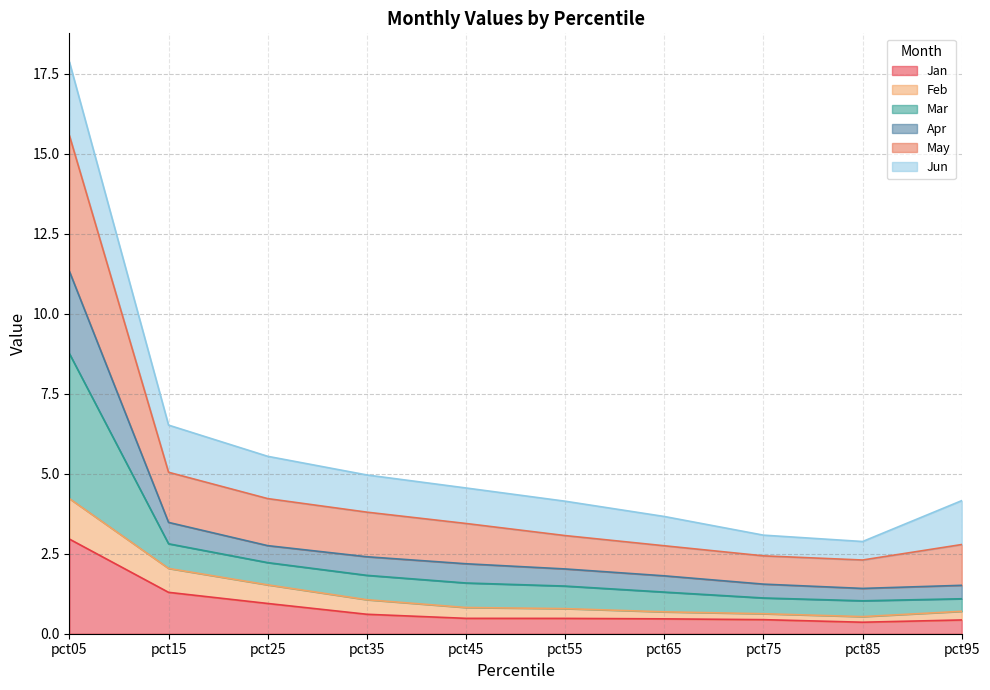

Does the chart have visible grid lines?

Yes